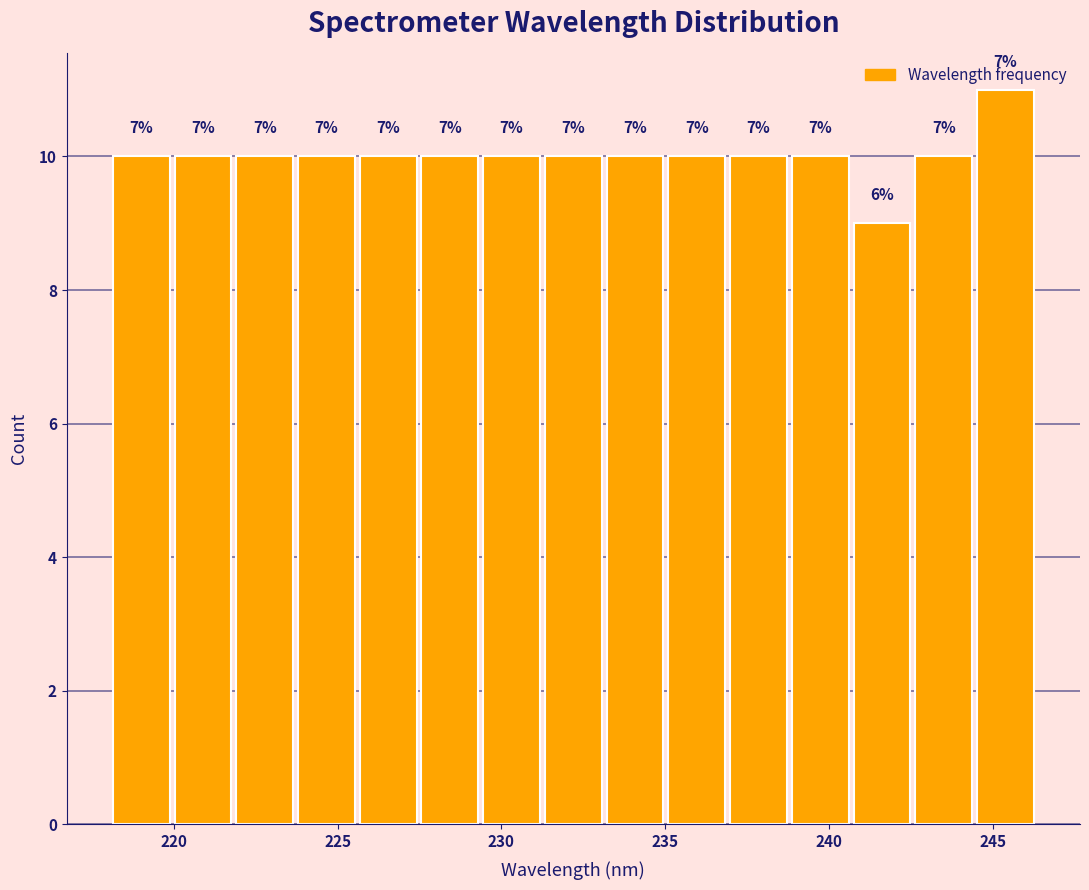

Around what value on the x-axis is the tallest bar? Give the approximate position of its centre, as read against the axis.

245.5